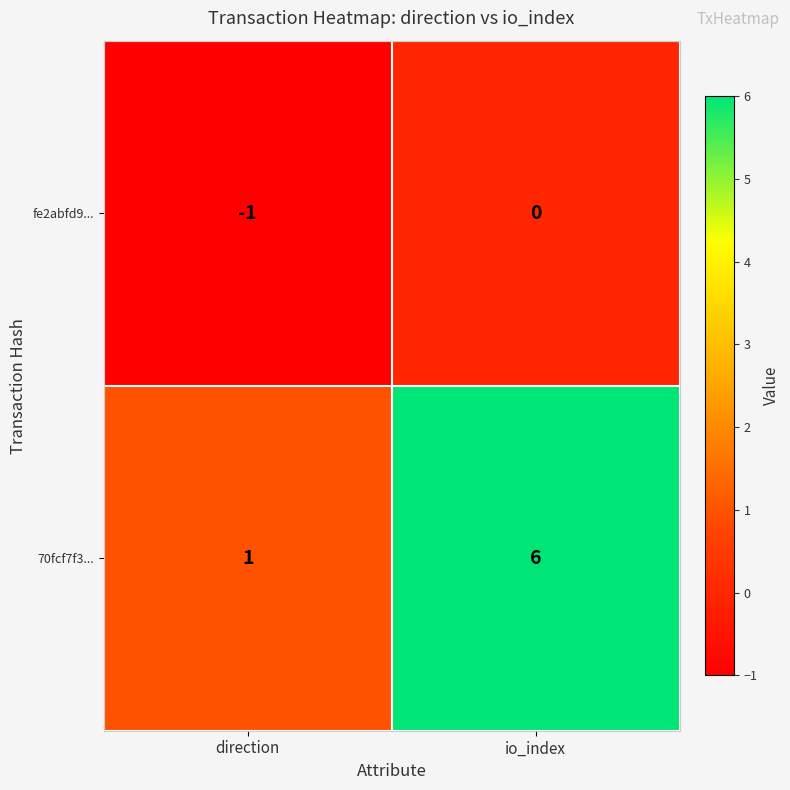

Rank the series at direction from highest to lowest value.

70fcf7f3..., fe2abfd9...